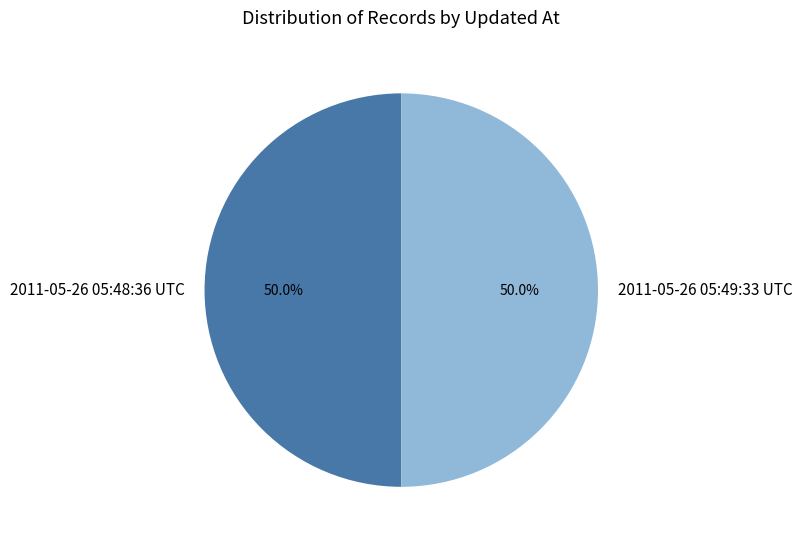

Do 2011-05-26 05:49:33 UTC and 2011-05-26 05:48:36 UTC together represent more than half of the pie?

Yes